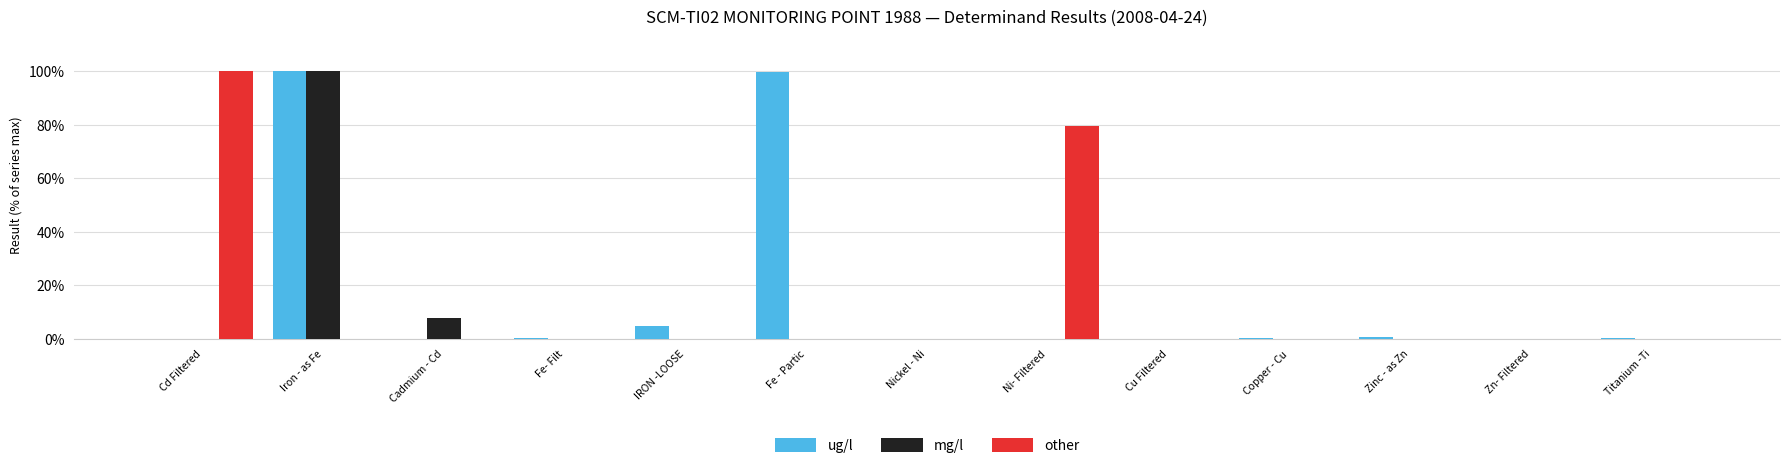

True or false: other has a value of 100.0 at Cd Filtered.

True